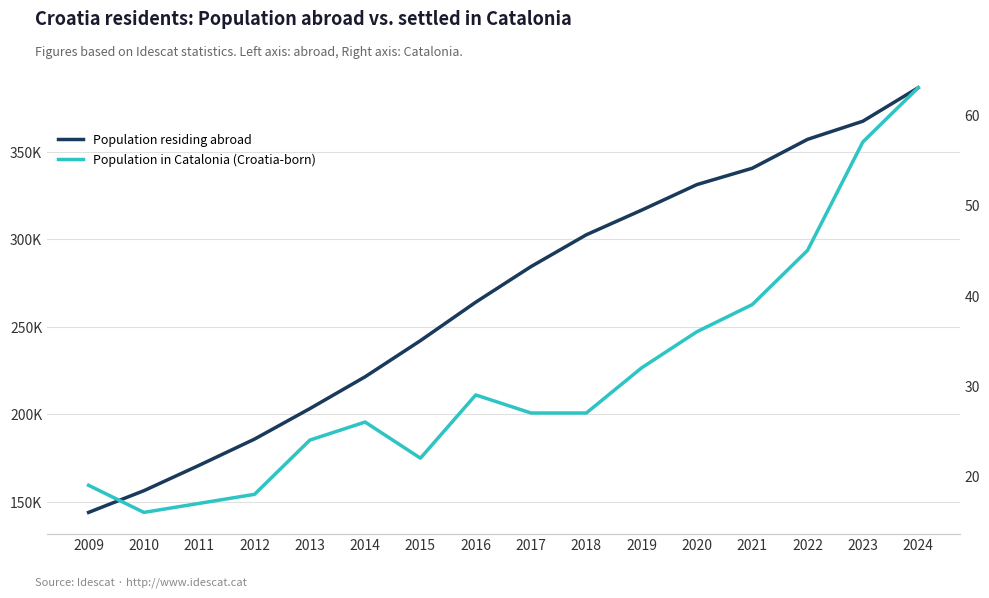

The Population residing abroad series shows 442702 at 2017. True or false?

False